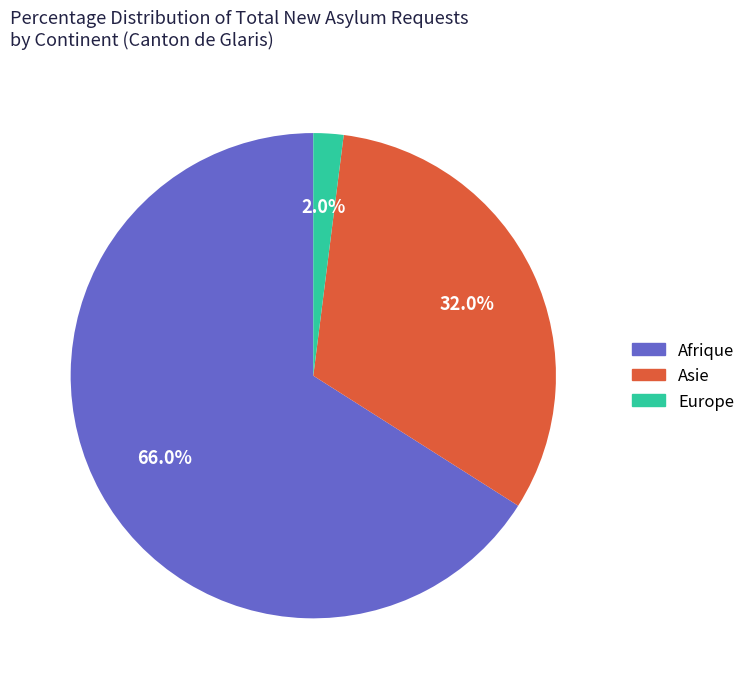

Does any single category account for the majority?

Yes